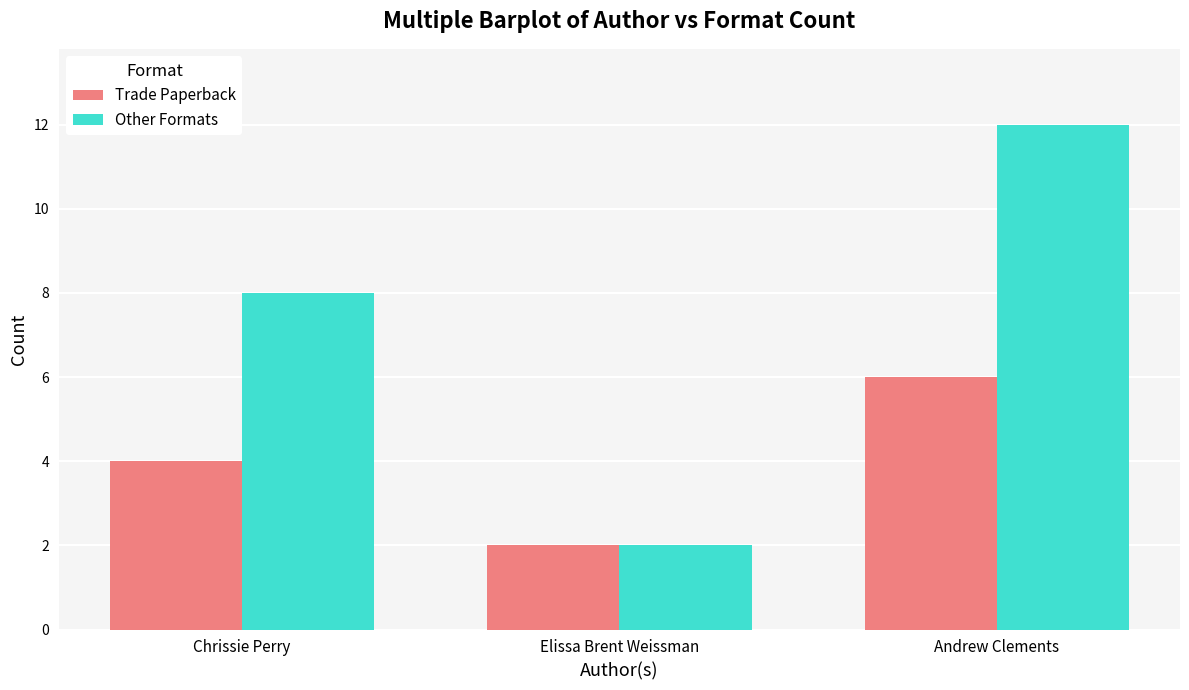

What is the minimum value shown in the chart?

2